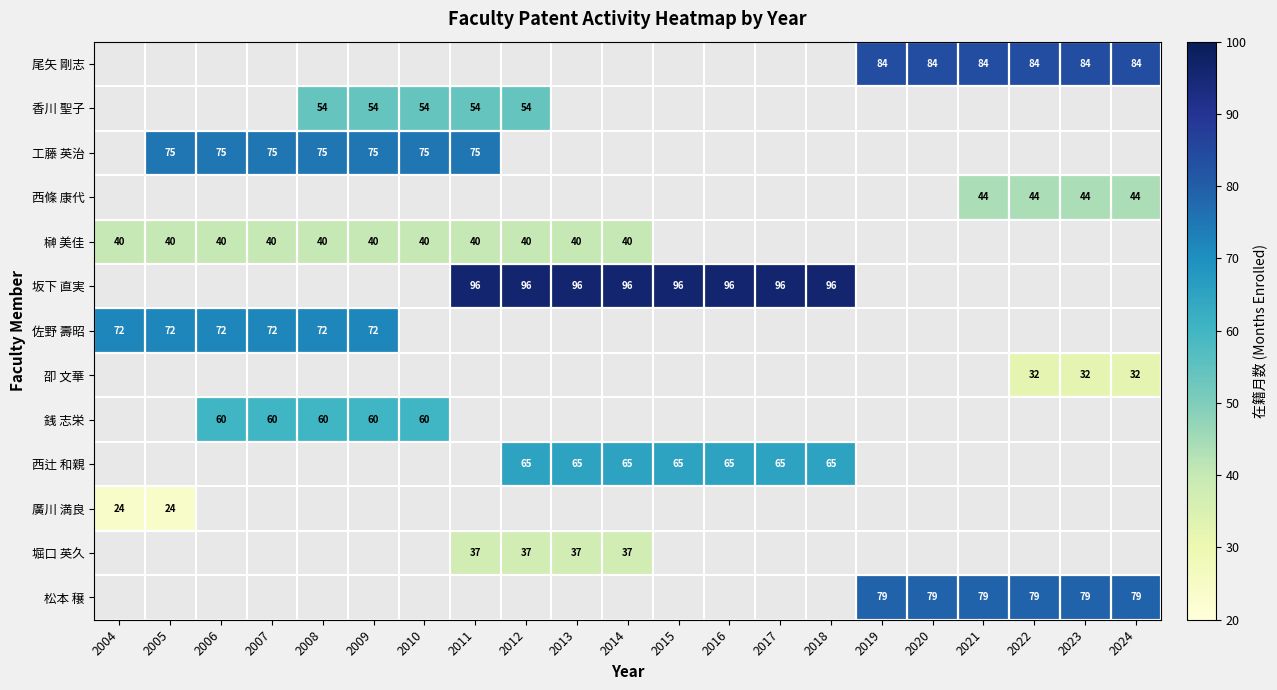

True or false: 榊 美佳 has a value of 69 at 2014.

False